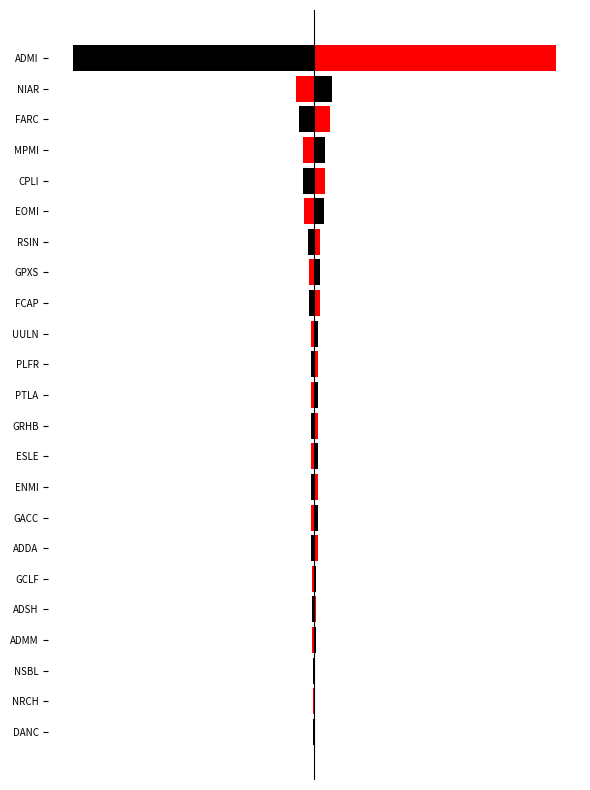

Which series has the largest total across all categories?

col_2